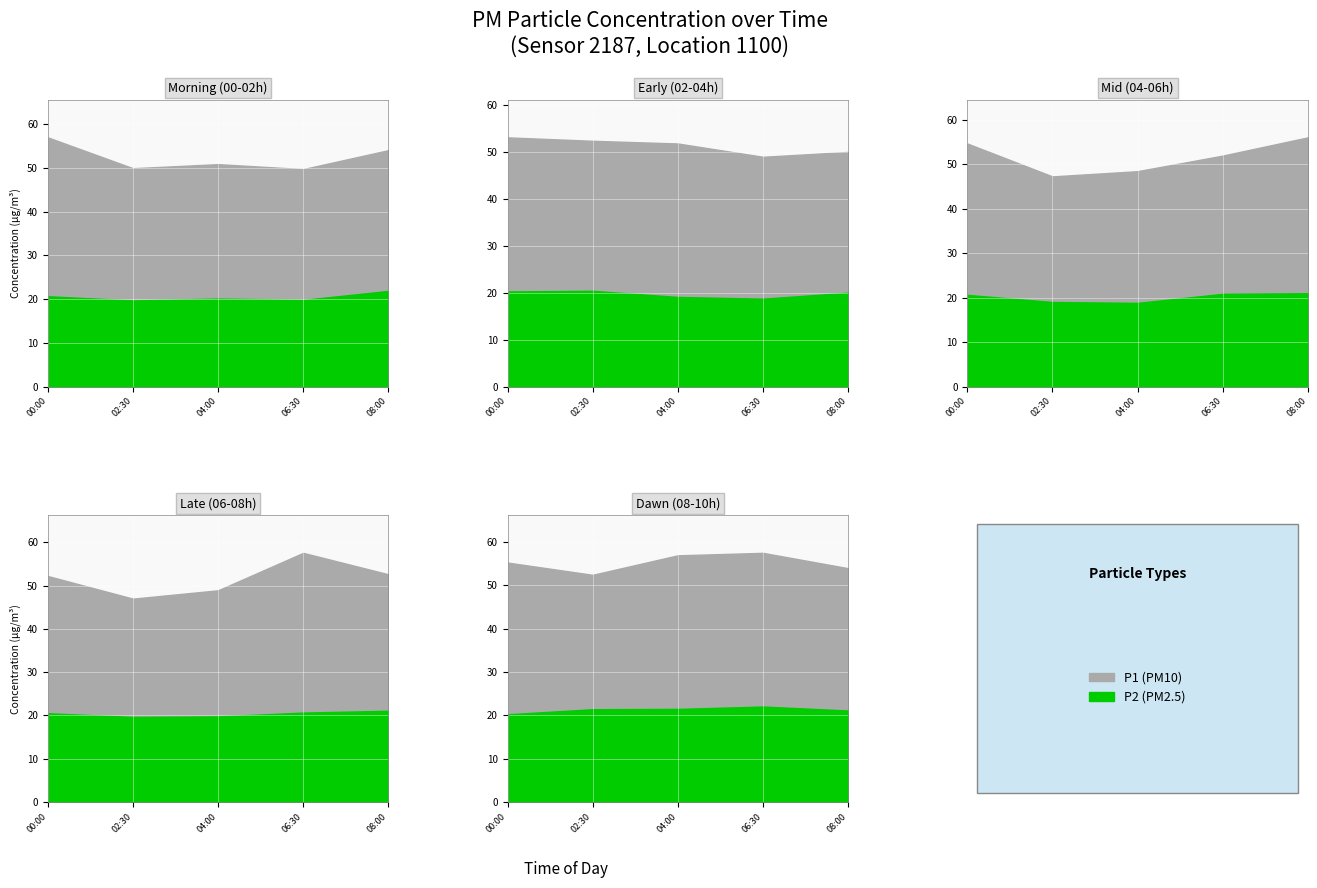

What is the greatest value displayed?

57.5